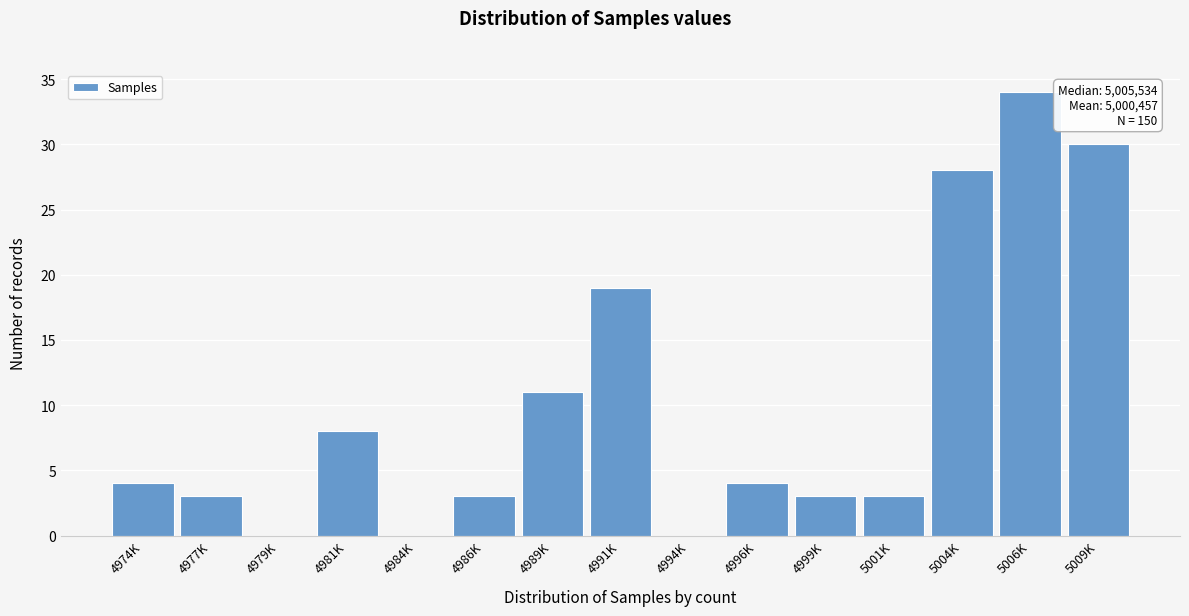

Reading left to right, extract all data points from this chart.

4974K=4	4977K=3	4979K=0	4981K=8	4984K=0	4986K=3	4989K=11	4991K=19	4994K=0	4996K=4	4999K=3	5001K=3	5004K=28	5006K=34	5009K=30